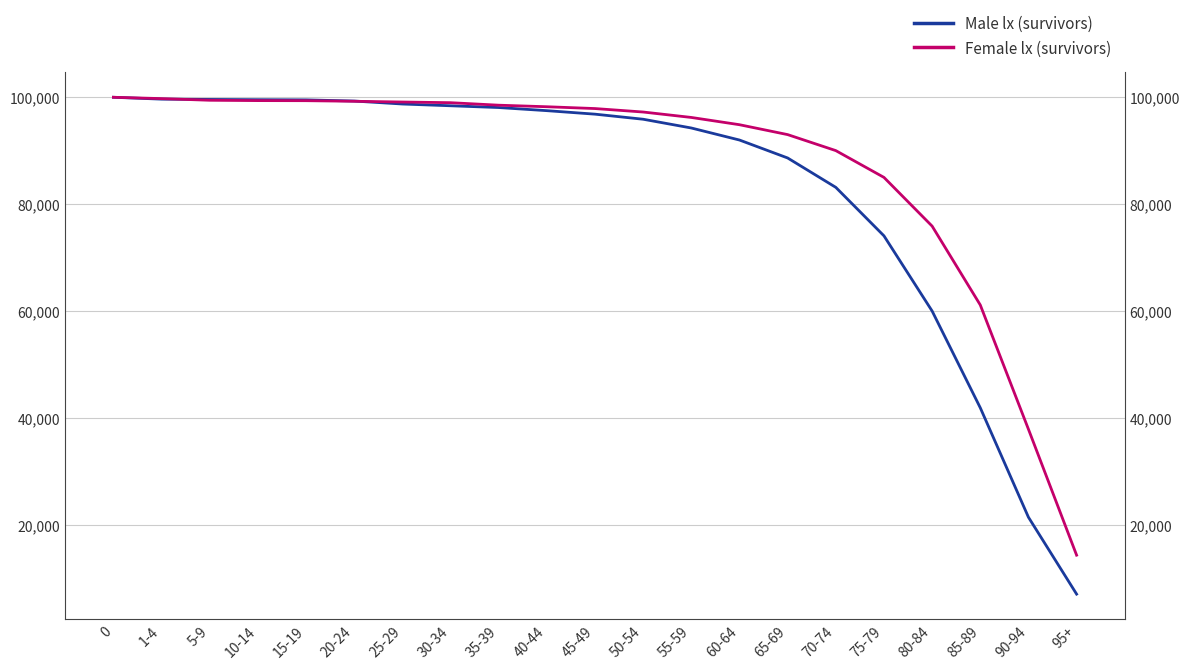

Between which two adjacent categories do Female lx (survivors) and Male lx (survivors) first intersect?

1-4 and 5-9